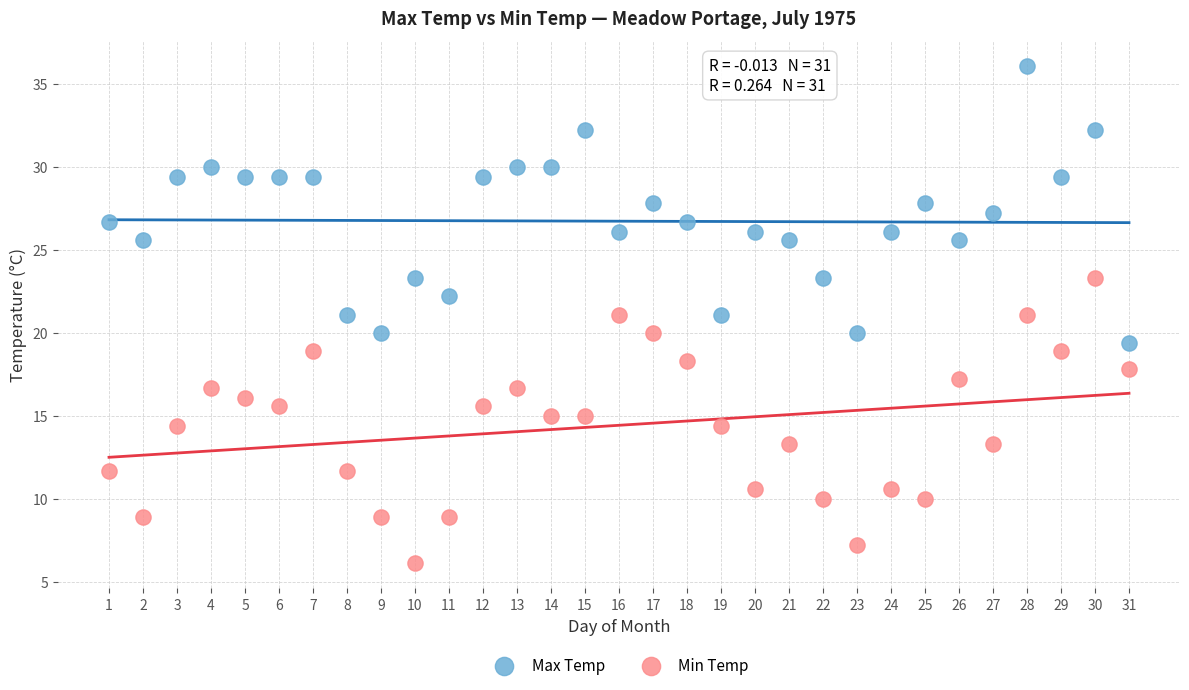

Across all data points, what is the range of Y values (max minus min)?

30.0